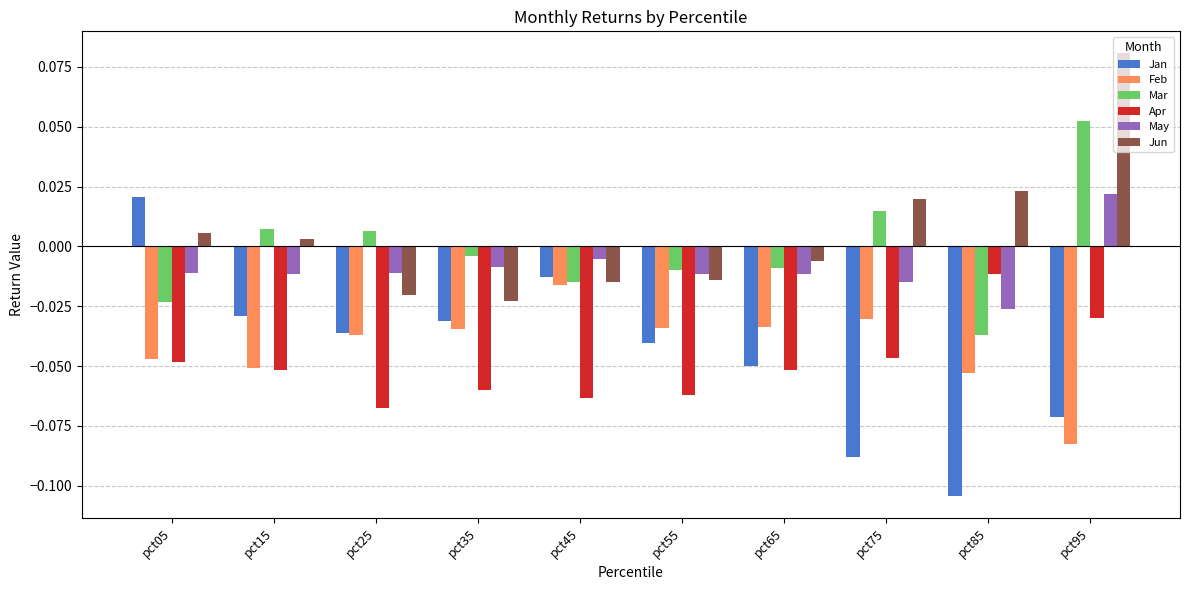

Where does the May series first go above 0?

pct95